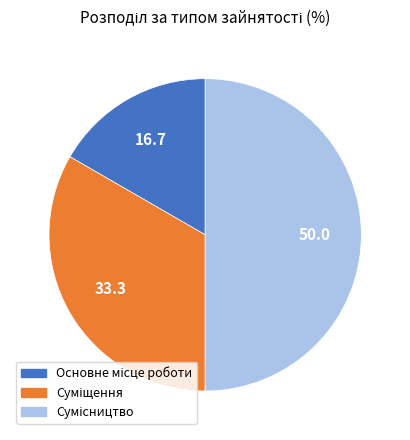

What percentage is the Основне місце роботи slice, to the nearest percent?

17%